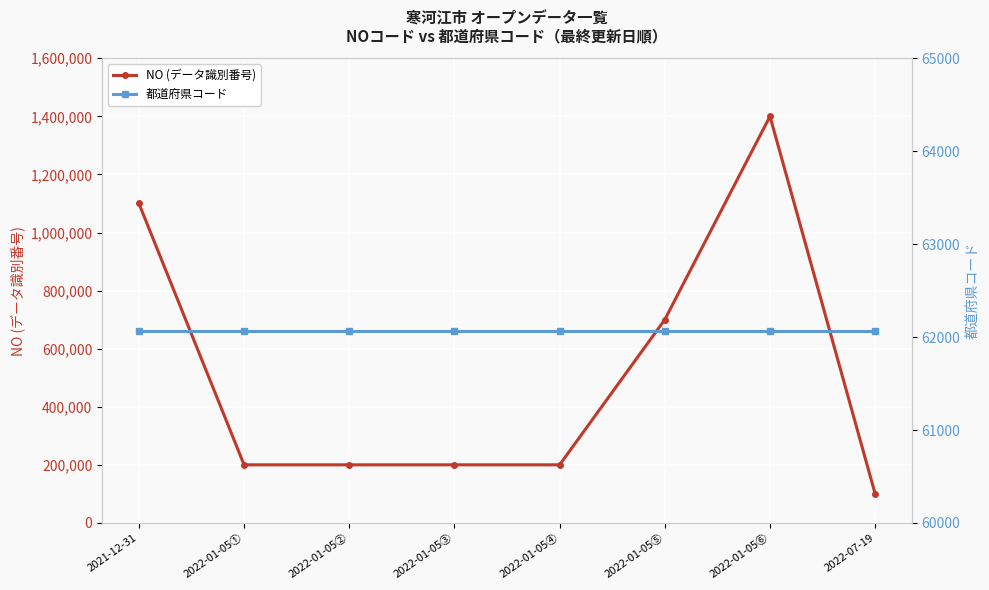

List the series in order of their overall mean, highest first.

NO (データ識別番号), 都道府県コード